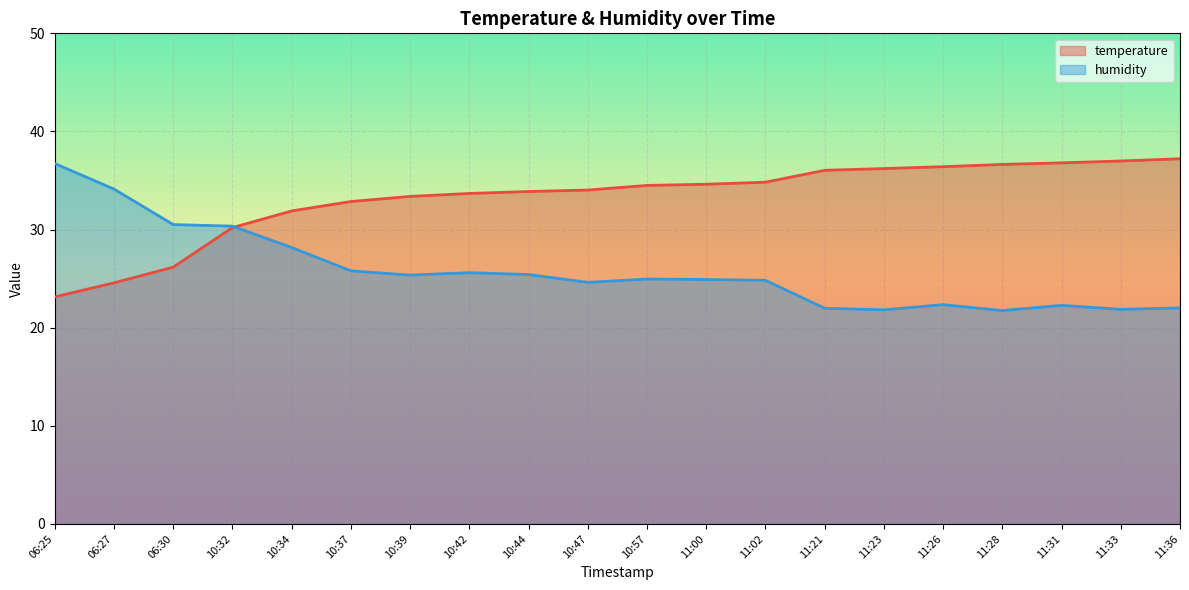

What is the total value across all series at 11:33?

58.9